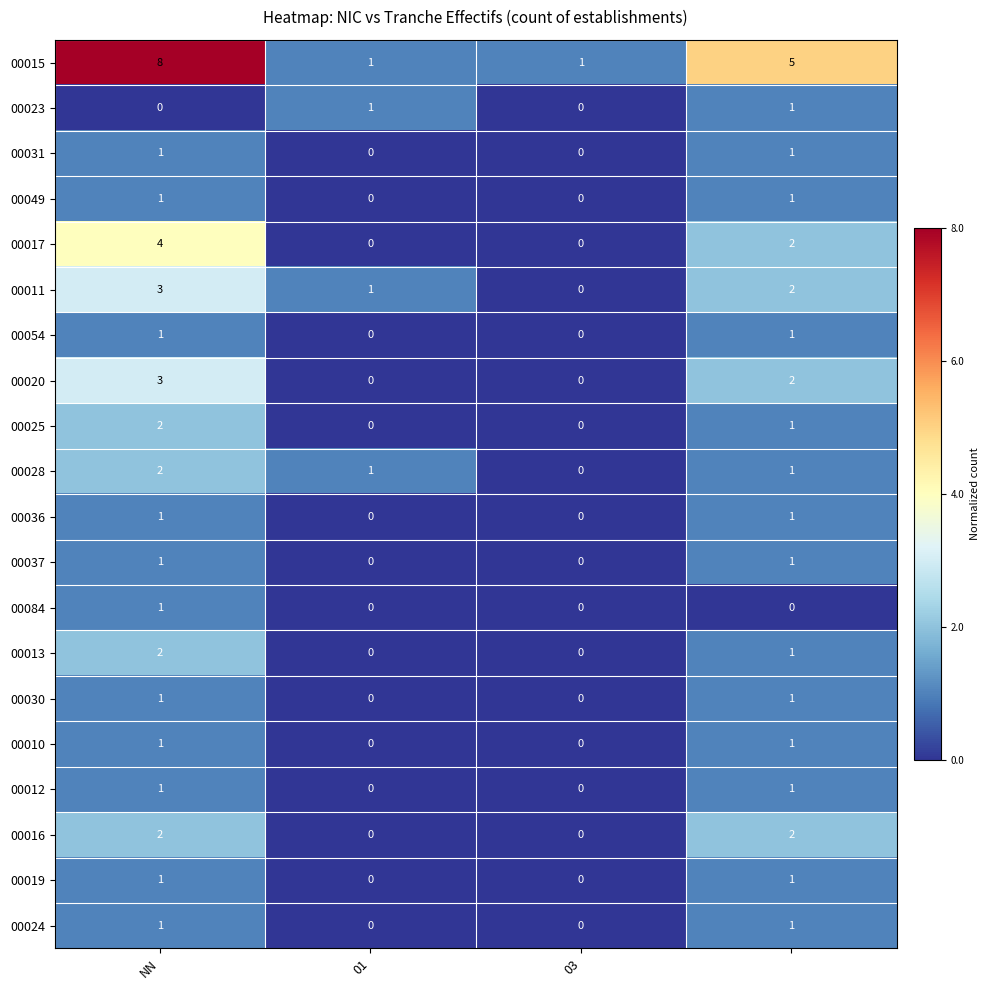

At how many categories does at least one series exceed 0?

4